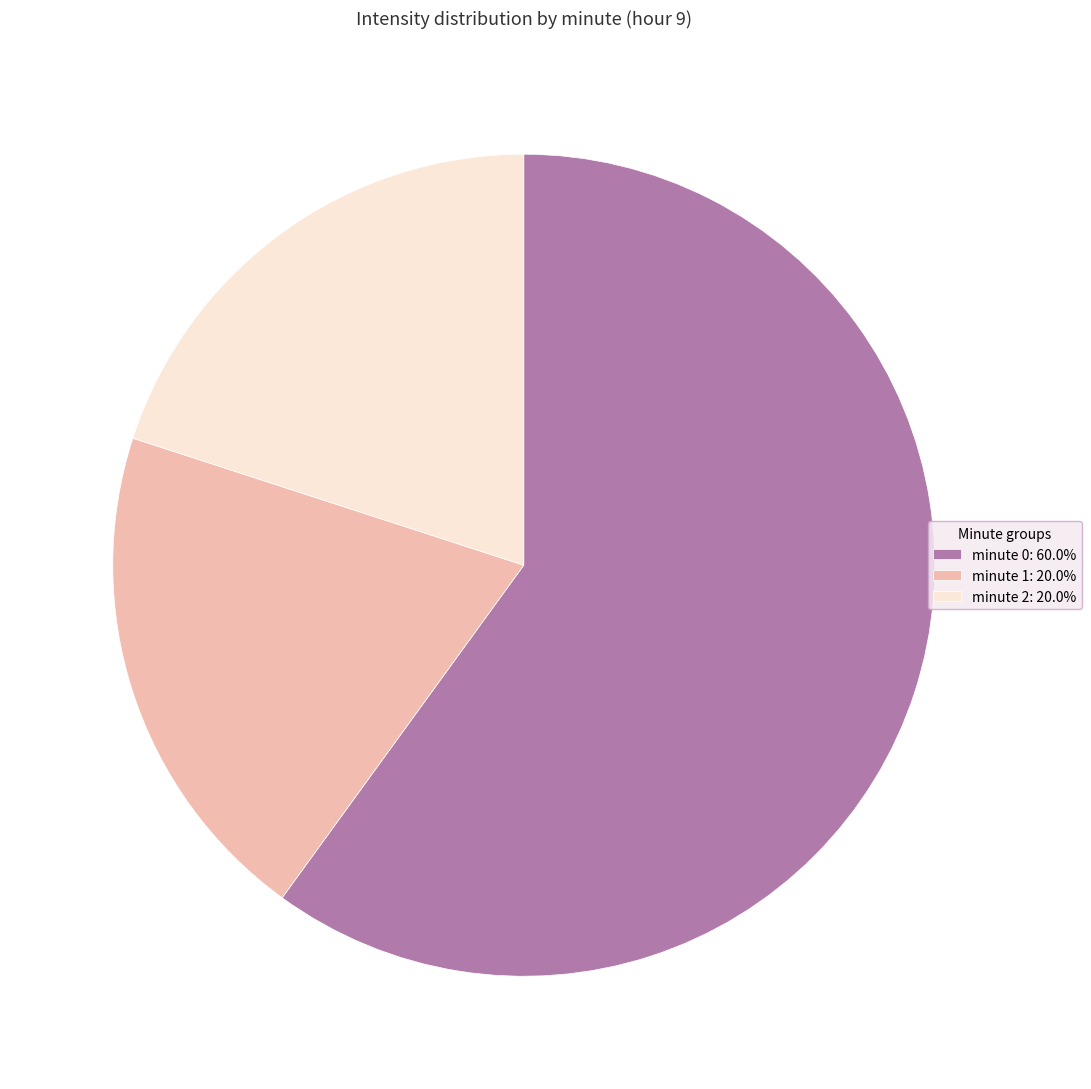

Combined, do minute 2: 20.0% and minute 1: 20.0% account for over 50%?

No